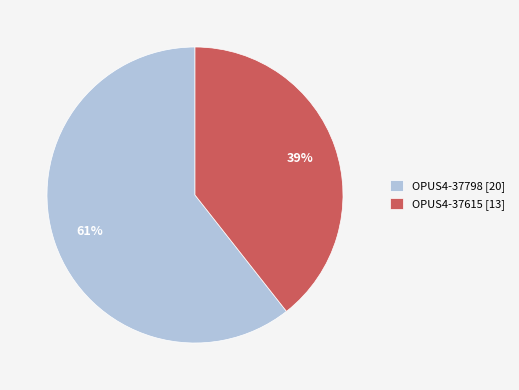

Combined, do OPUS4-37615 [13] and OPUS4-37798 [20] account for over 50%?

Yes